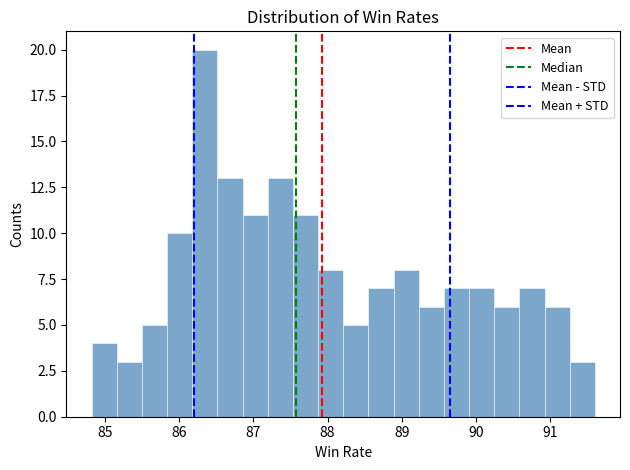

Read against the x-axis, roughly where is the centre of the tallest bar?

86.3